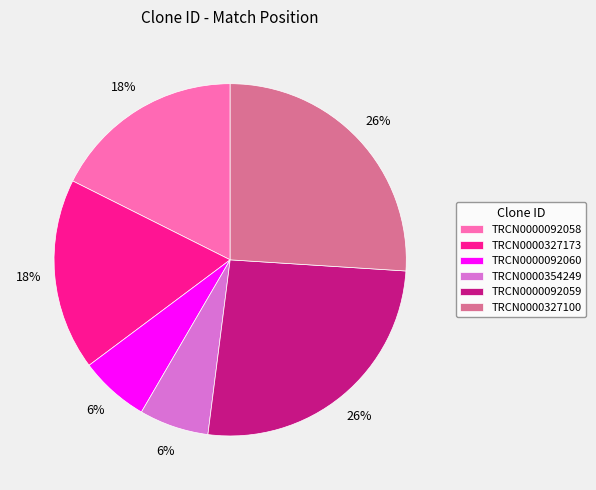

How many slices are in this pie chart?

6